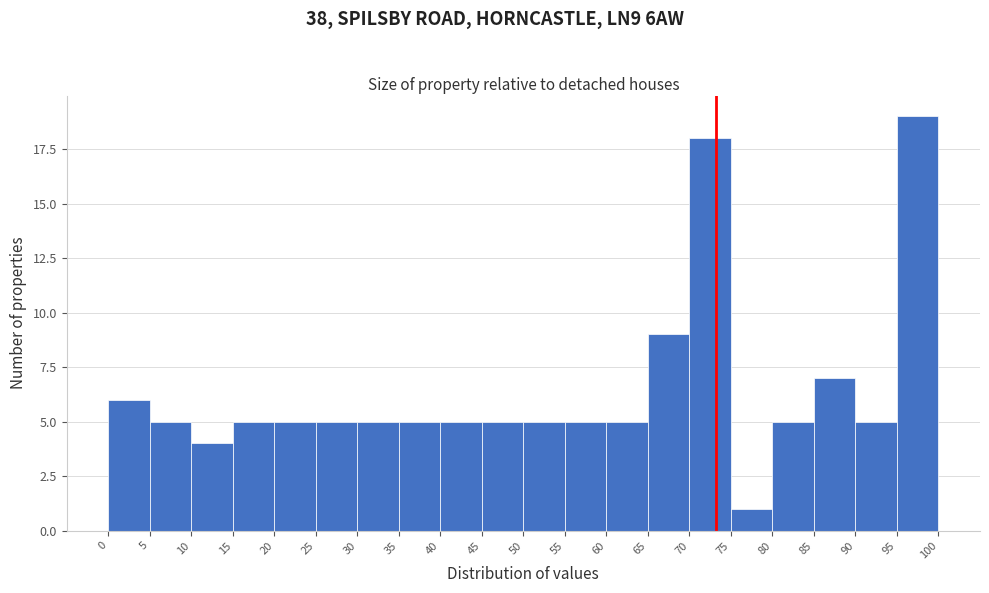

Reading left to right, list every bar in this chart as the range it spans on the x-axis followed by its height. The values are not printed on the chart, so give them approximately, as read against the axis.

0 to 5: 6
5 to 10: 5
10 to 15: 4
15 to 20: 5
20 to 25: 5
25 to 30: 5
30 to 35: 5
35 to 40: 5
40 to 45: 5
45 to 50: 5
50 to 55: 5
55 to 60: 5
60 to 65: 5
65 to 70: 9
70 to 75: 18
75 to 80: 1
80 to 85: 5
85 to 90: 7
90 to 95: 5
95 to 100: 19